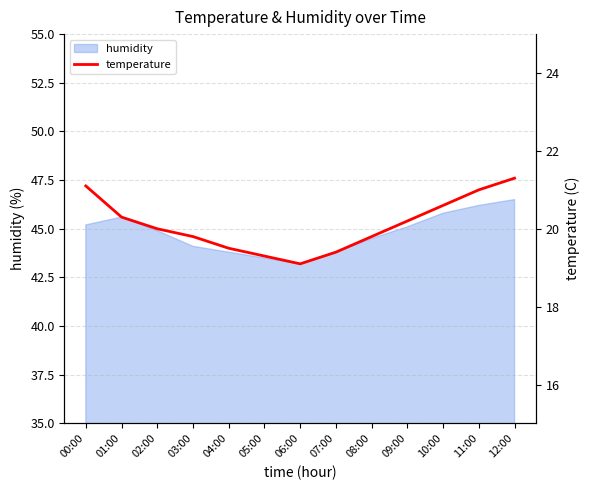

What is the value of the 4th point from the left?

19.8